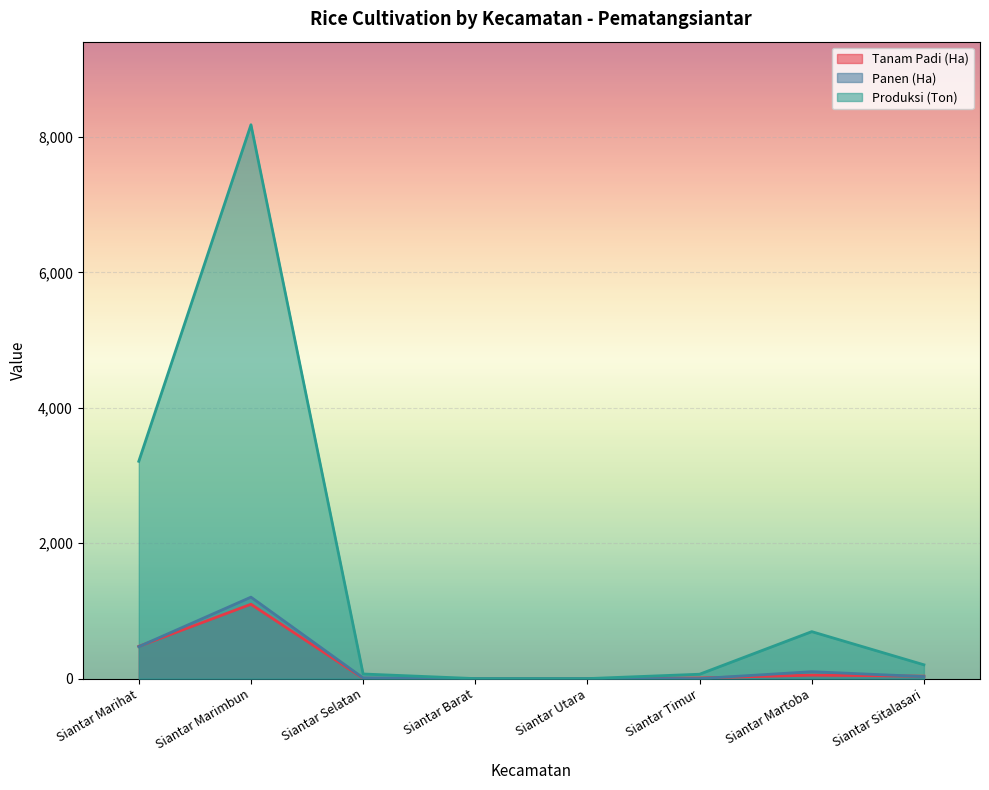

Which category has the lowest value across all series?

Siantar Barat